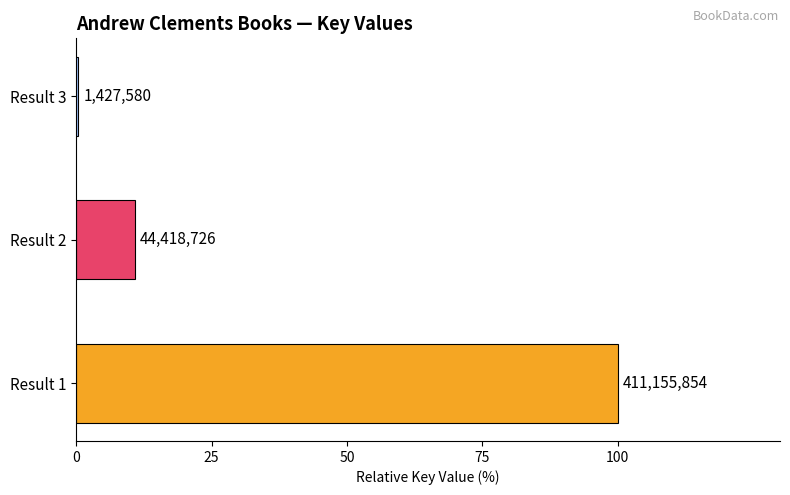

Count the number of categories in the chart.

3